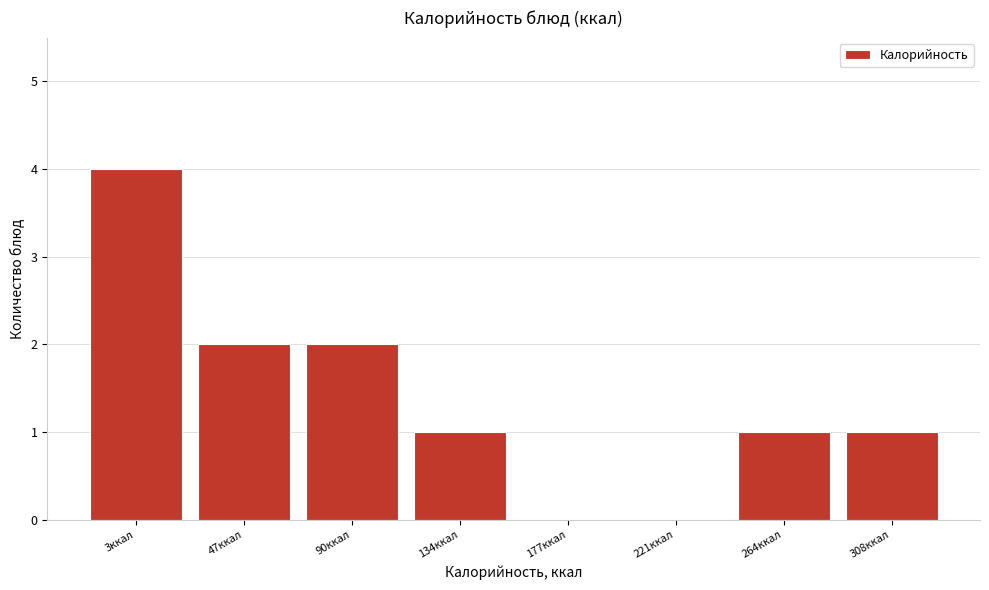

Reading left to right, transcribe all the data shown in this chart.

3ккал=4	47ккал=2	90ккал=2	134ккал=1	177ккал=0	221ккал=0	264ккал=1	308ккал=1